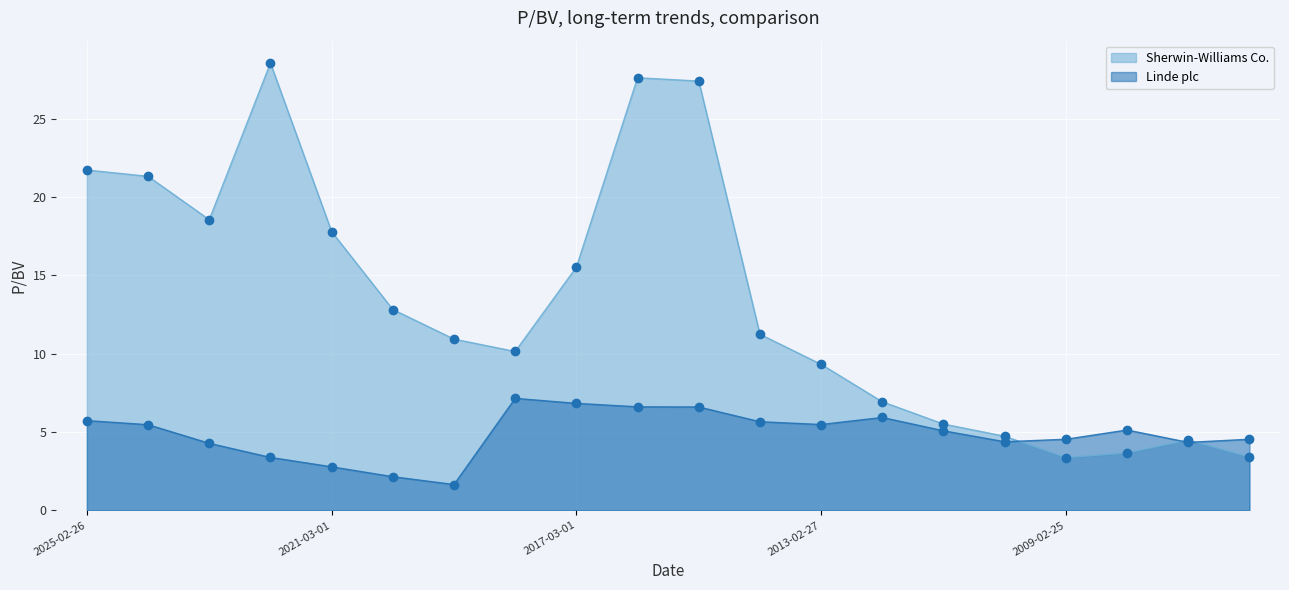

Which series has the widest spread of Y values?

Sherwin-Williams Co.